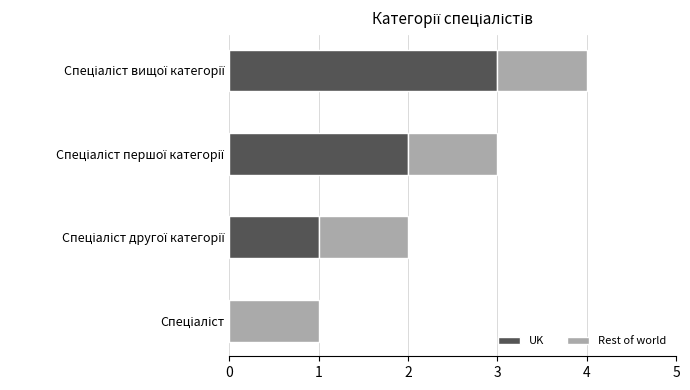

What is the sum of all UK values?

6